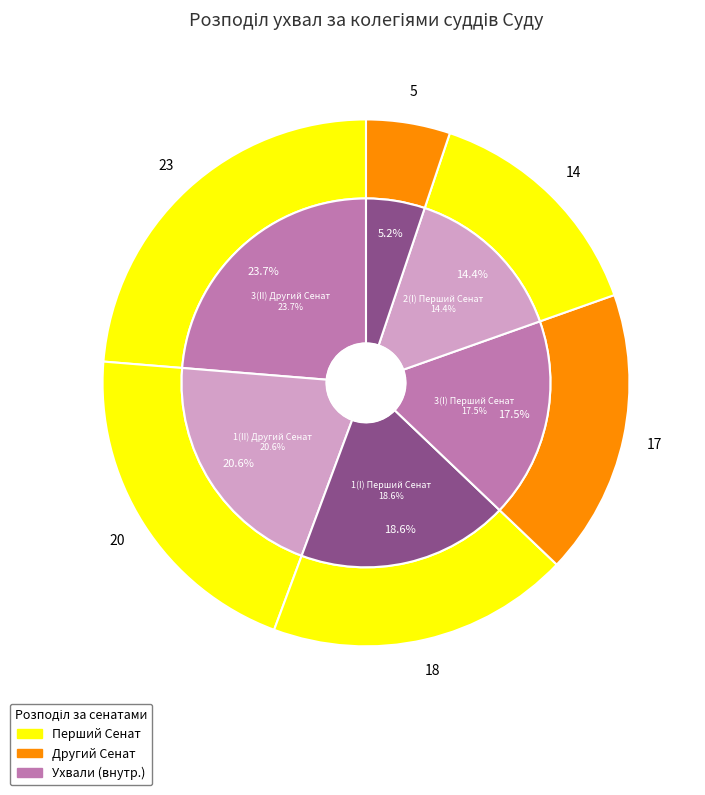

What percentage do 1(I) Перша колегія суддів Першого Сенату and 2(I) Друга колегія суддів Першого Сенату together represent?

33.0%